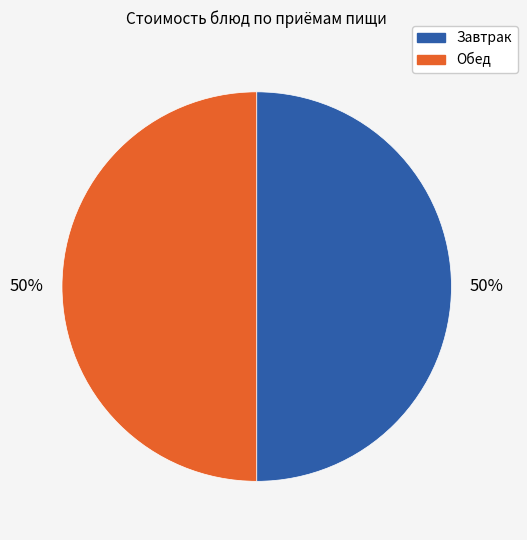

To the nearest percent, what is the average slice percentage?

50%